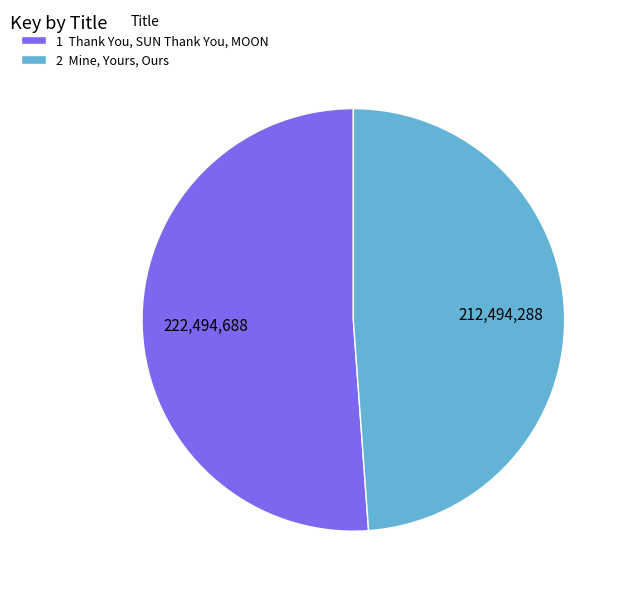

Is it true that 1 Thank You, SUN Thank You, MOON is 58% of the pie?

False